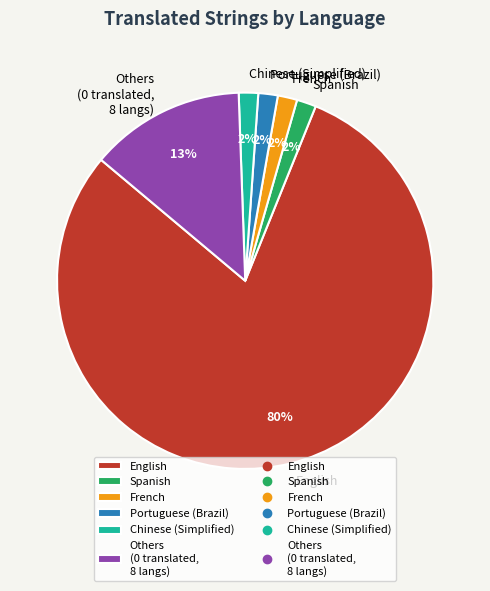

To the nearest percent, what portion does French represent?

2%